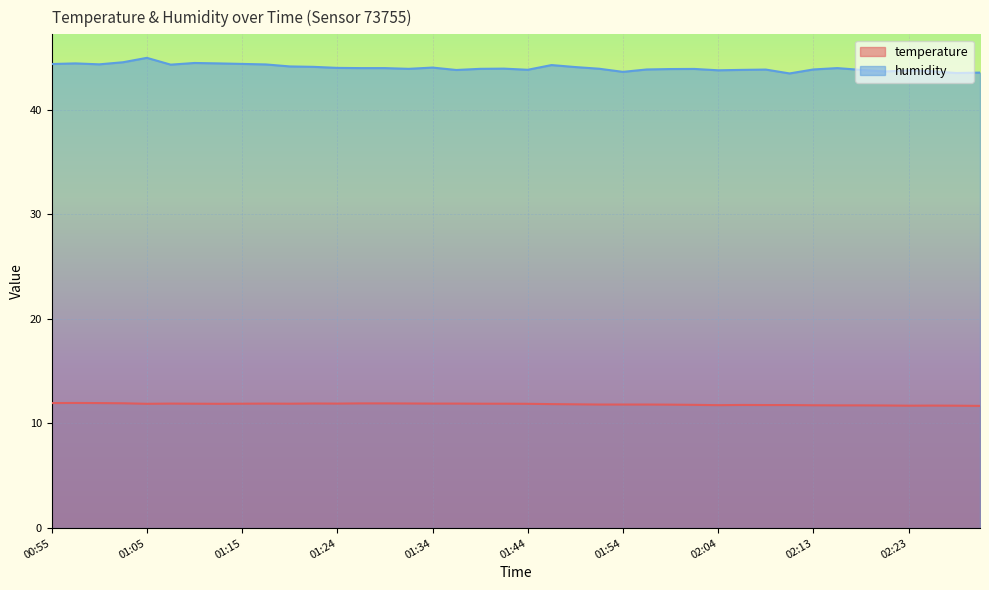

Where is the first local minimum for humidity?

01:00